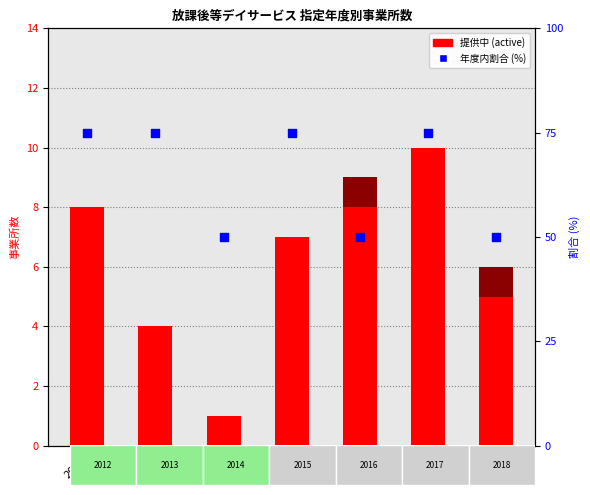

Which series has the largest Y range (max minus min)?

年度内割合 (%)